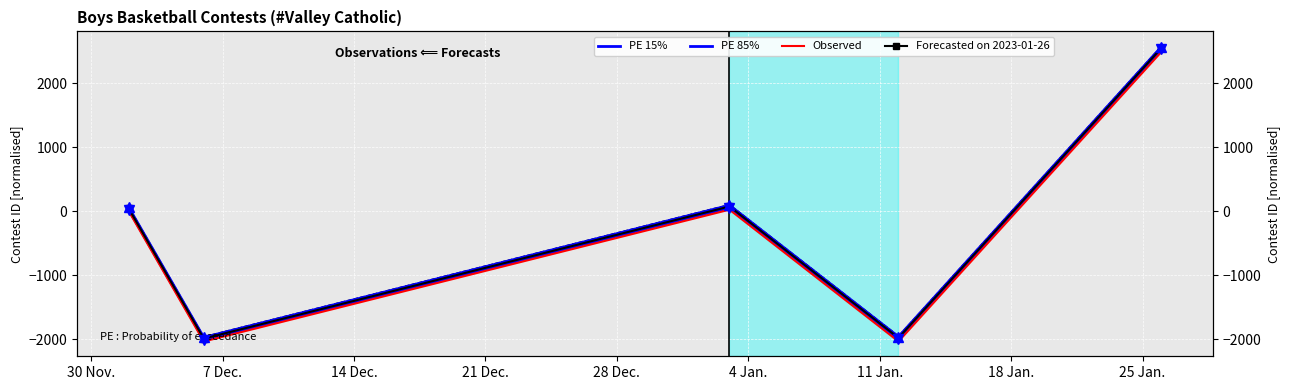

Which category has the lowest value in the PE 85% series?

7 Dec.